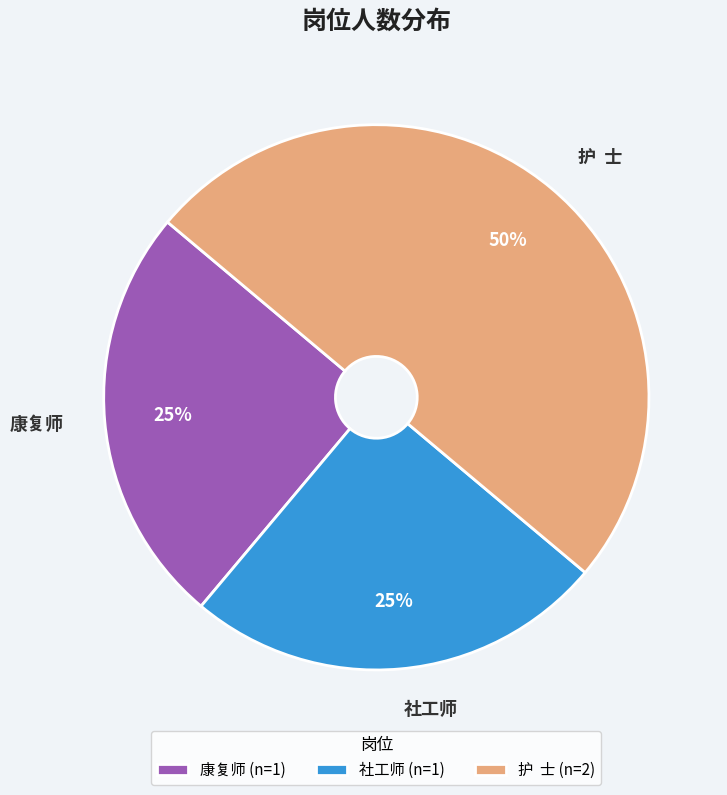

Count the number of slices in the pie.

3